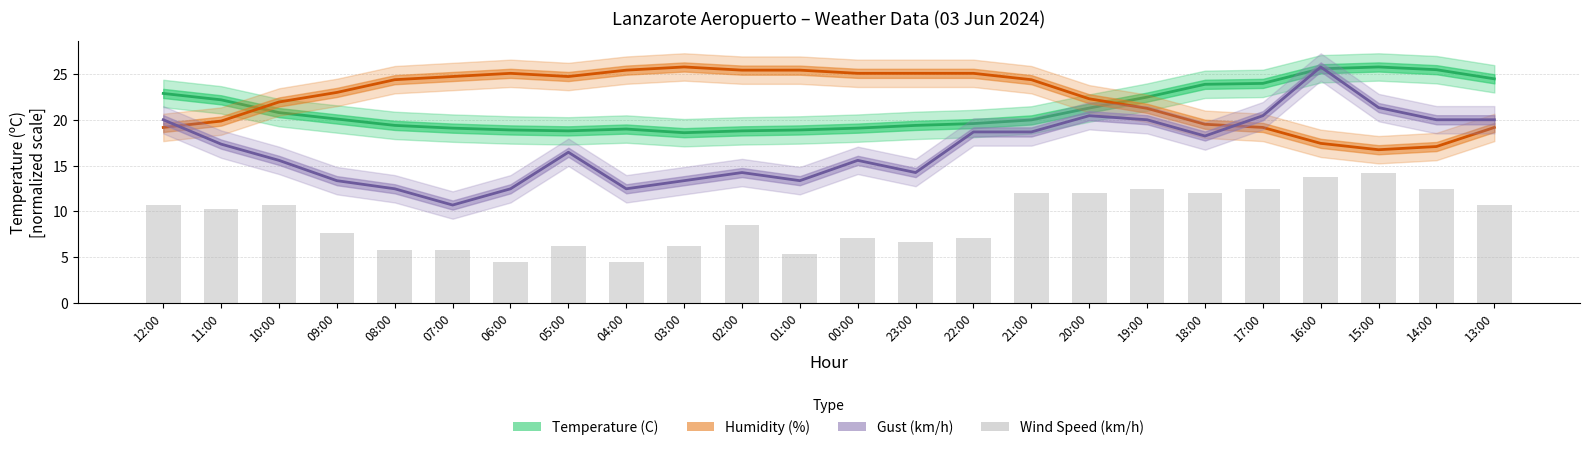

What is the difference between the highest and lowest values at 04:00?

21.0